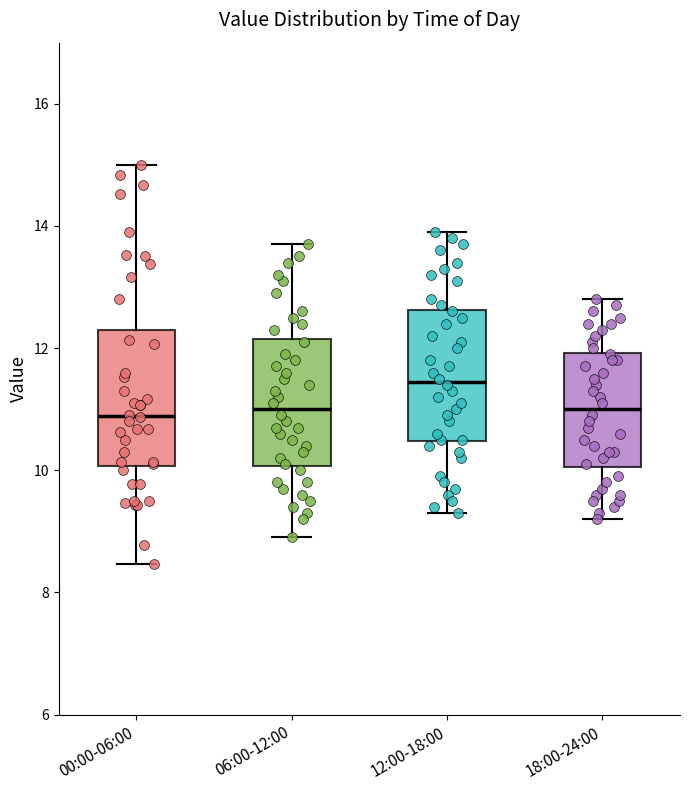

Which box's median line is the highest?

12:00-18:00